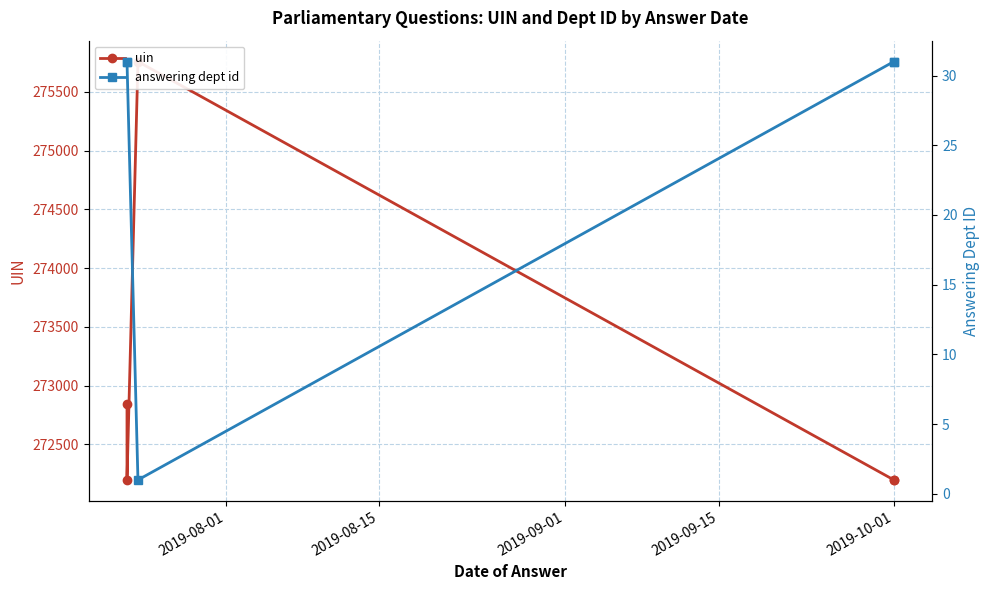

How many categories are shown in the chart?

5